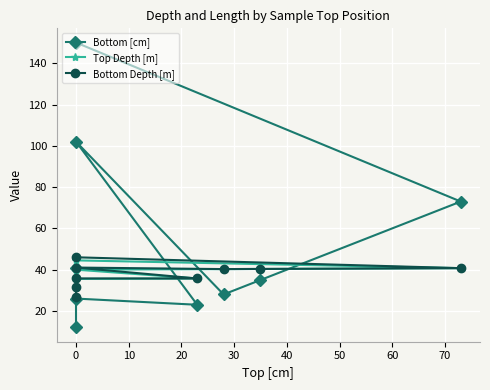

What are all the series names shown in the legend?

Bottom [cm], Top Depth [m], Bottom Depth [m]